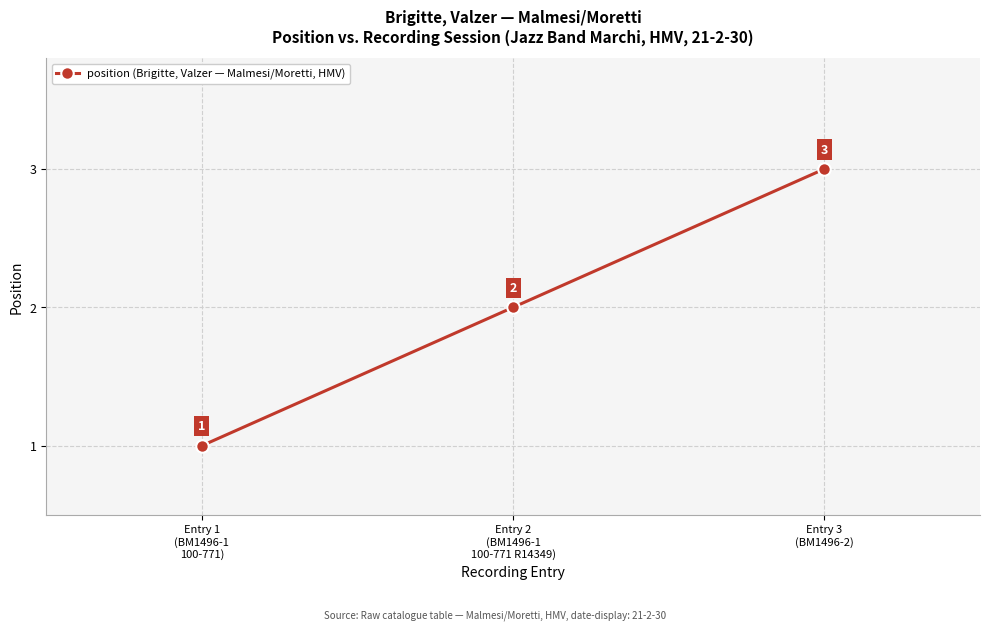

What position from the right is Entry 2
(BM1496-1
100-771 R14349)?

2